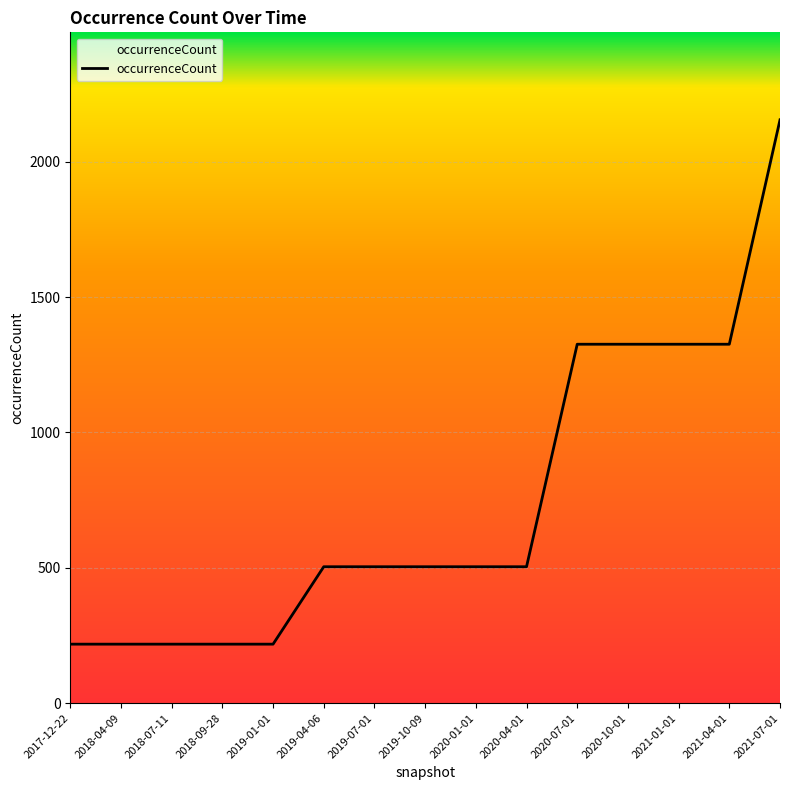

What is the smallest value displayed?

218